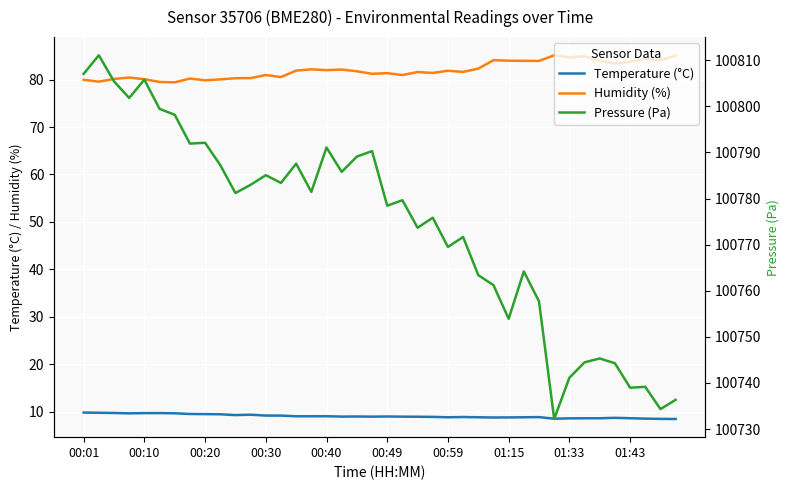

True or false: Humidity (%) and Temperature (°C) cross at least once.

False